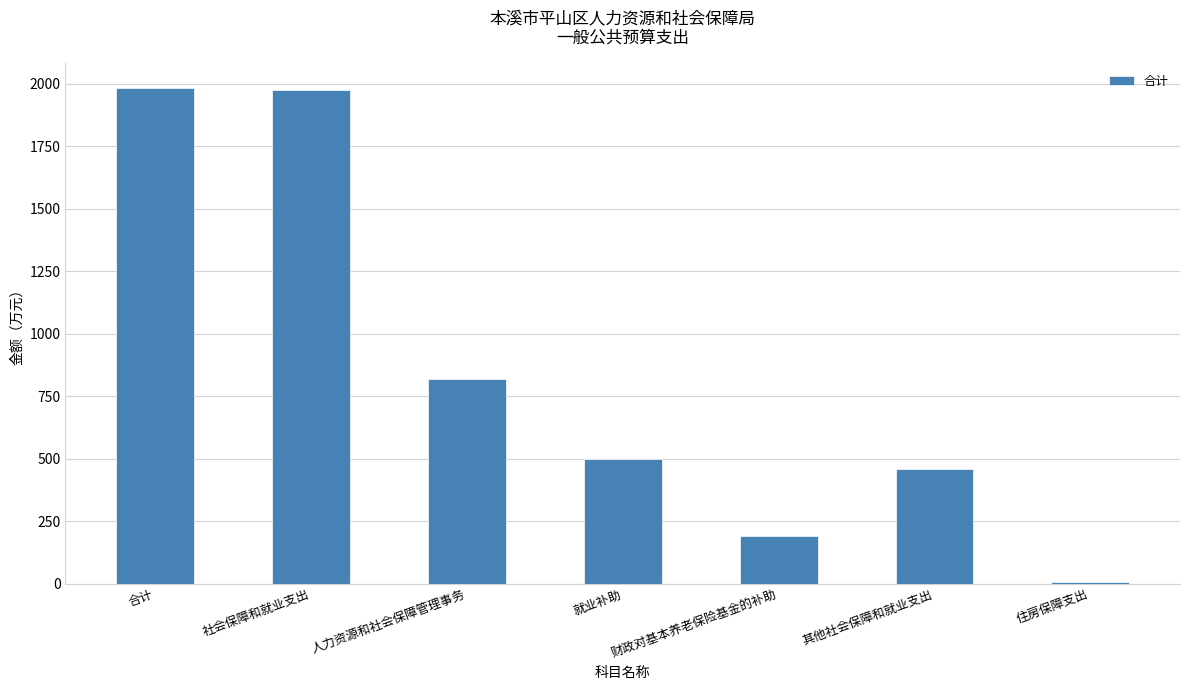

How many distinct data groups are displayed?

1